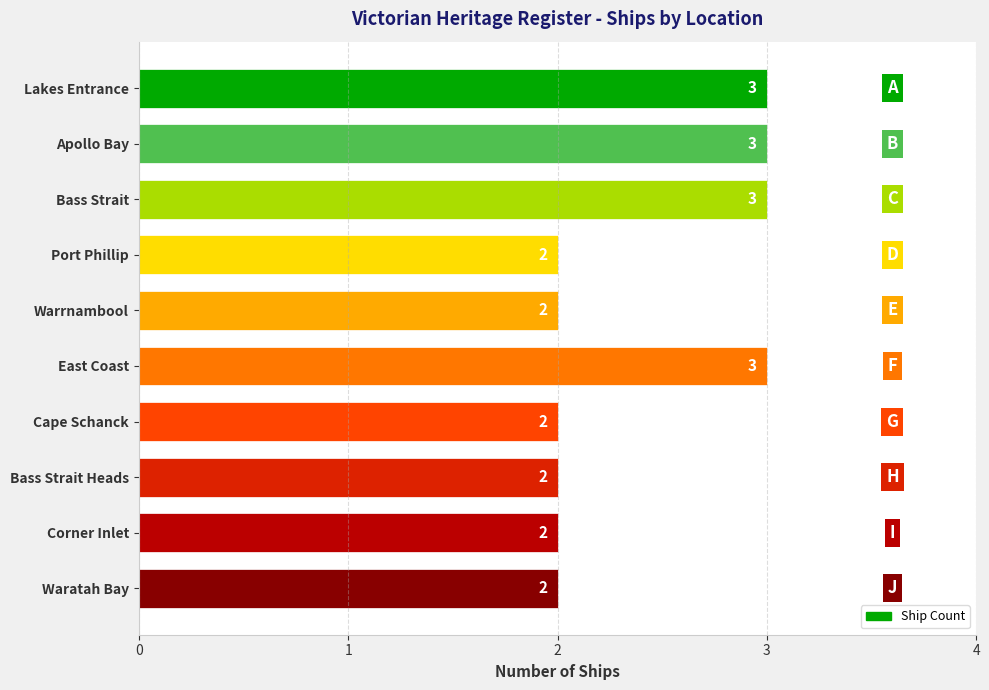

What is the ratio of the value at Bass Strait to the value at Warrnambool?

1.5